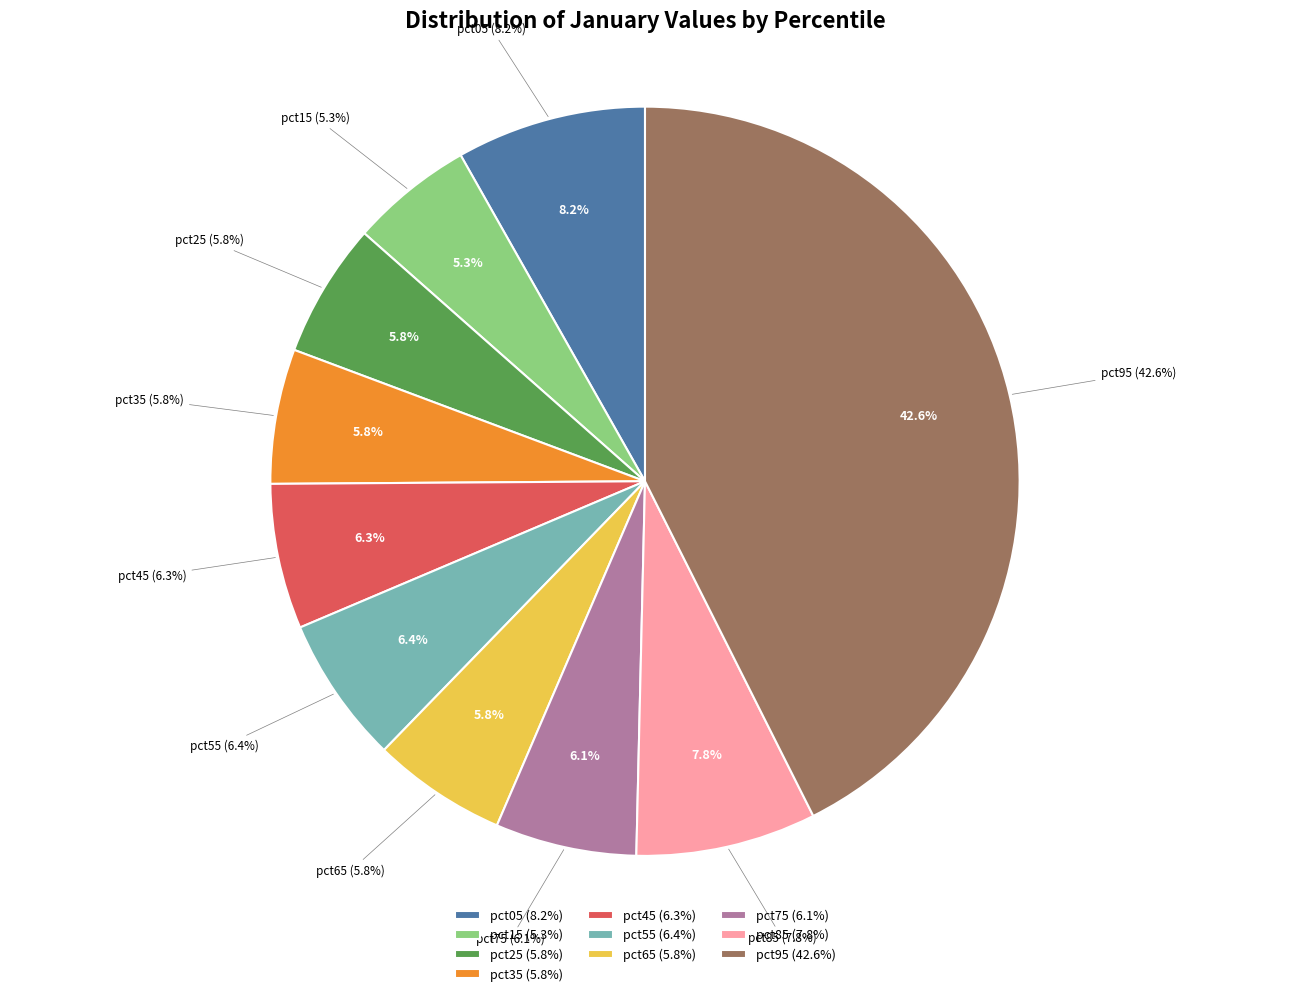

True or false: pct75 accounts for 1% of the total.

False